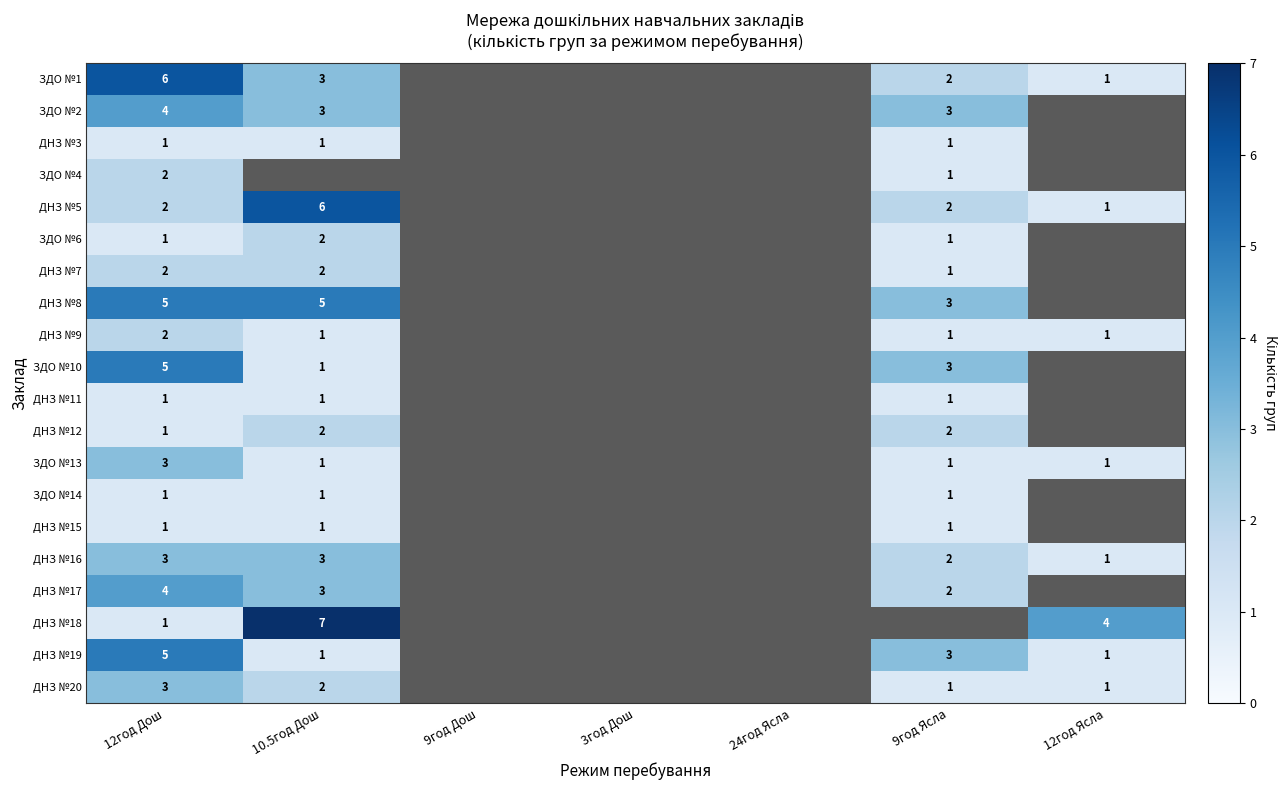

True or false: ЗДО №1 has a value of 0 at 12год Ясла.

False